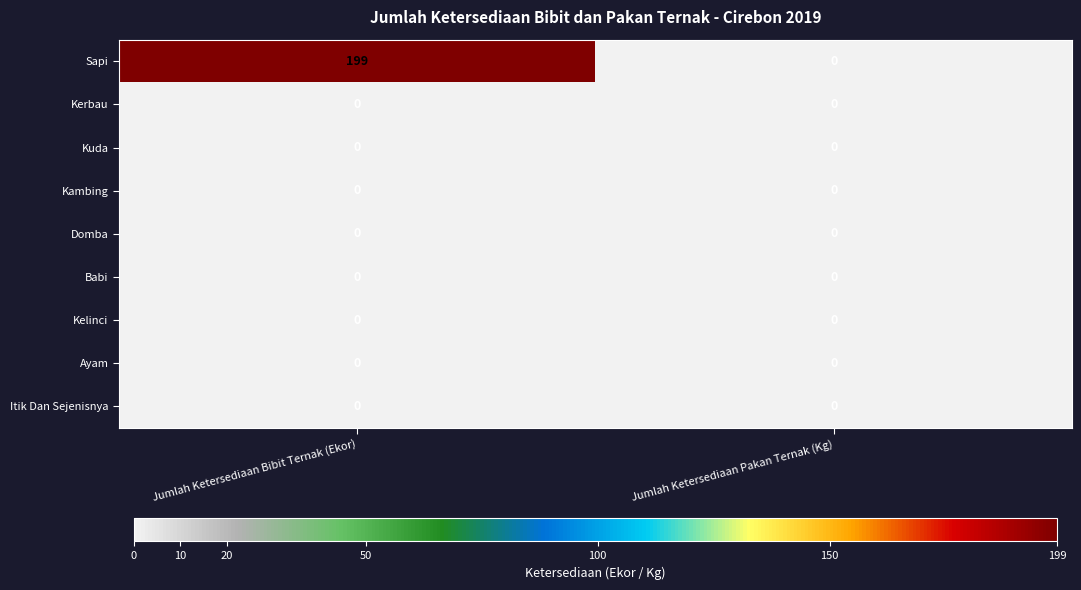

Which series changed the most between Jumlah Ketersediaan Bibit Ternak (Ekor) and Jumlah Ketersediaan Pakan Ternak (Kg)?

Sapi